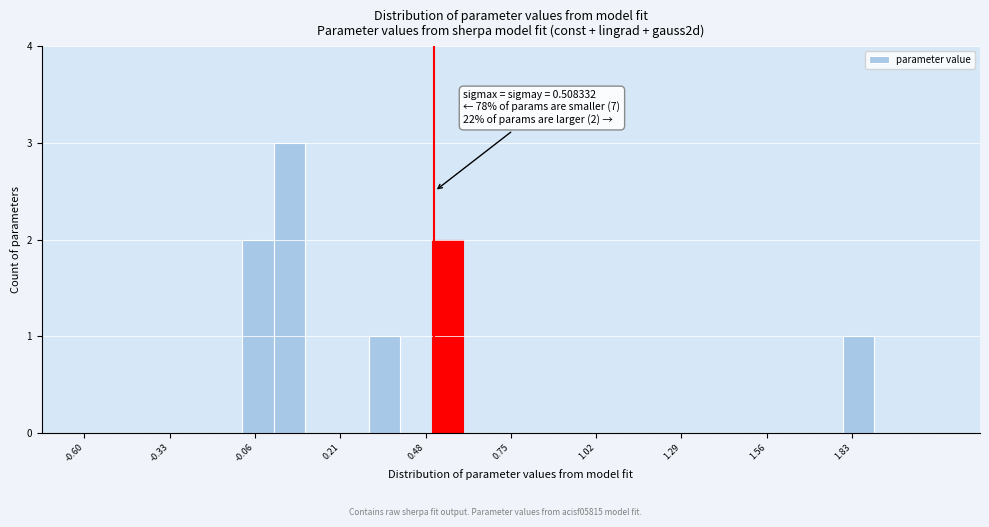

Read against the x-axis, roughly where is the centre of the tallest bar?

0.05